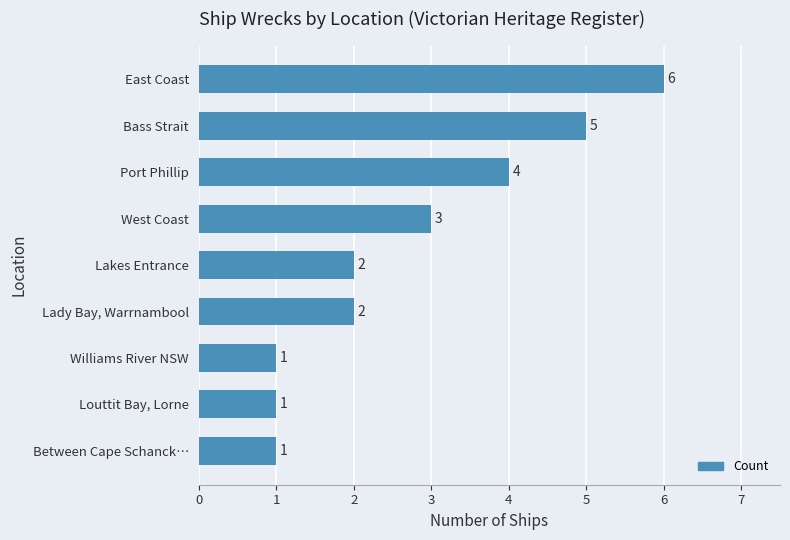

Which has a higher value, Between Cape Schanck… or Lady Bay, Warrnambool?

Lady Bay, Warrnambool